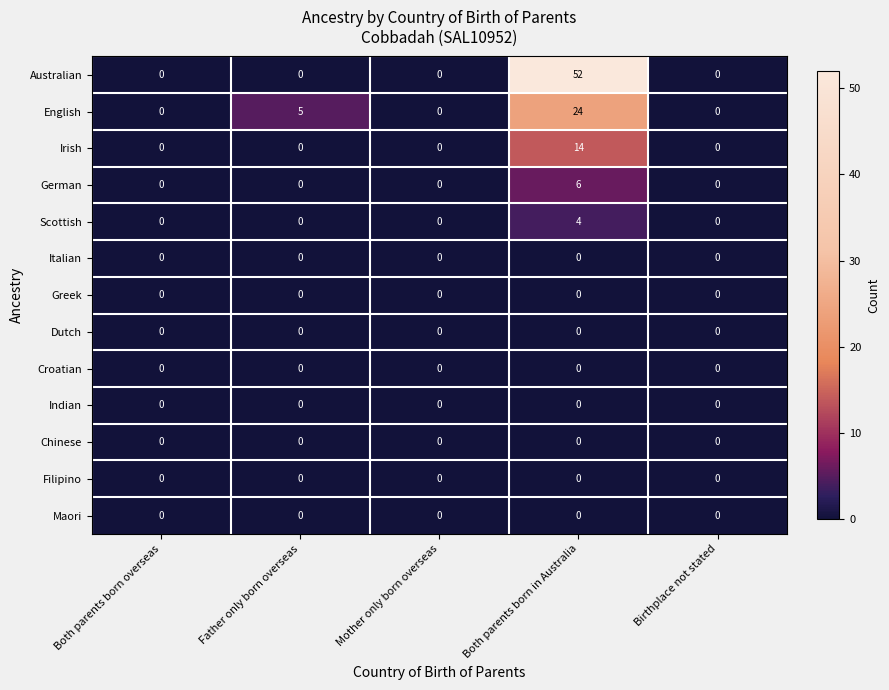

Count the number of categories in the chart.

5